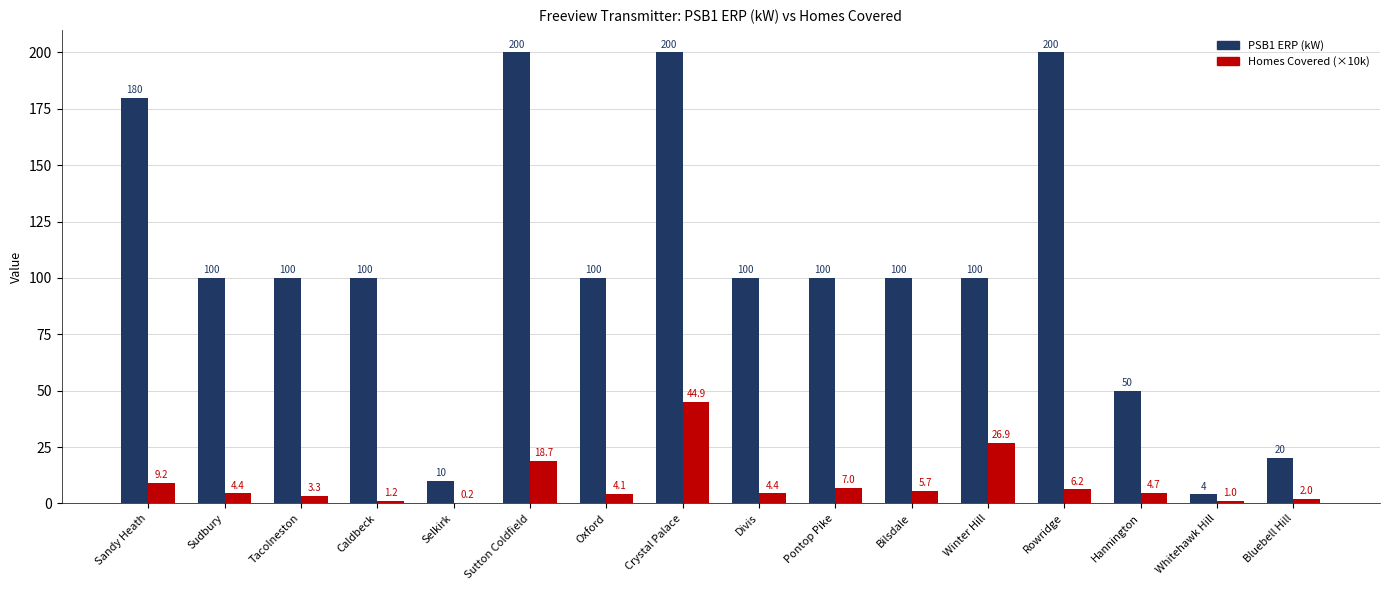

What is the total value across all series at Selkirk?

10.2